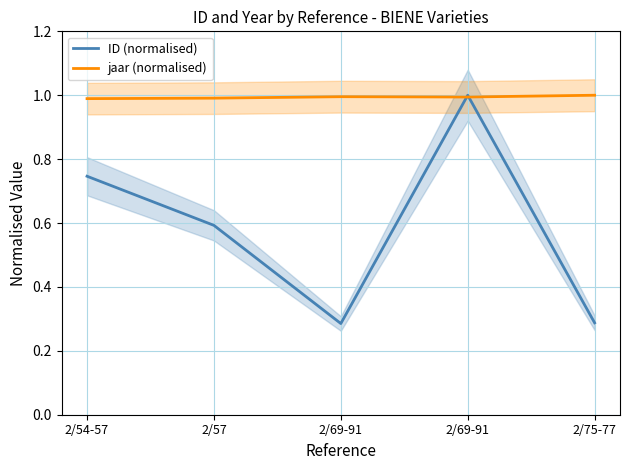

Rank the series at 2/54-57 from lowest to highest value.

ID (normalised), jaar (normalised)